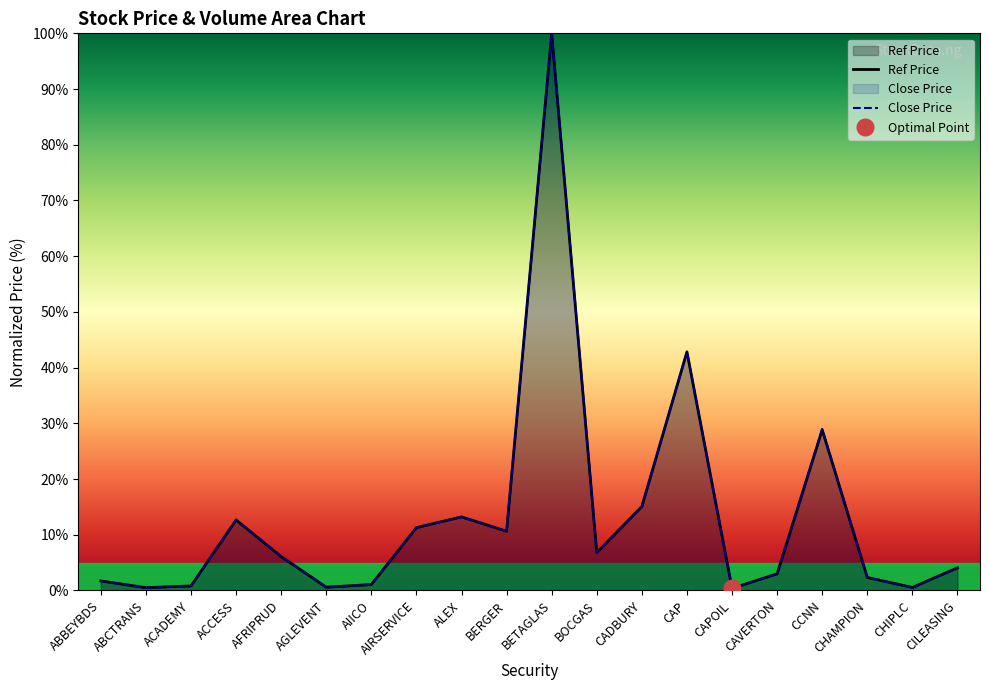

At which label does Ref Price reach its peak?

BETAGLAS